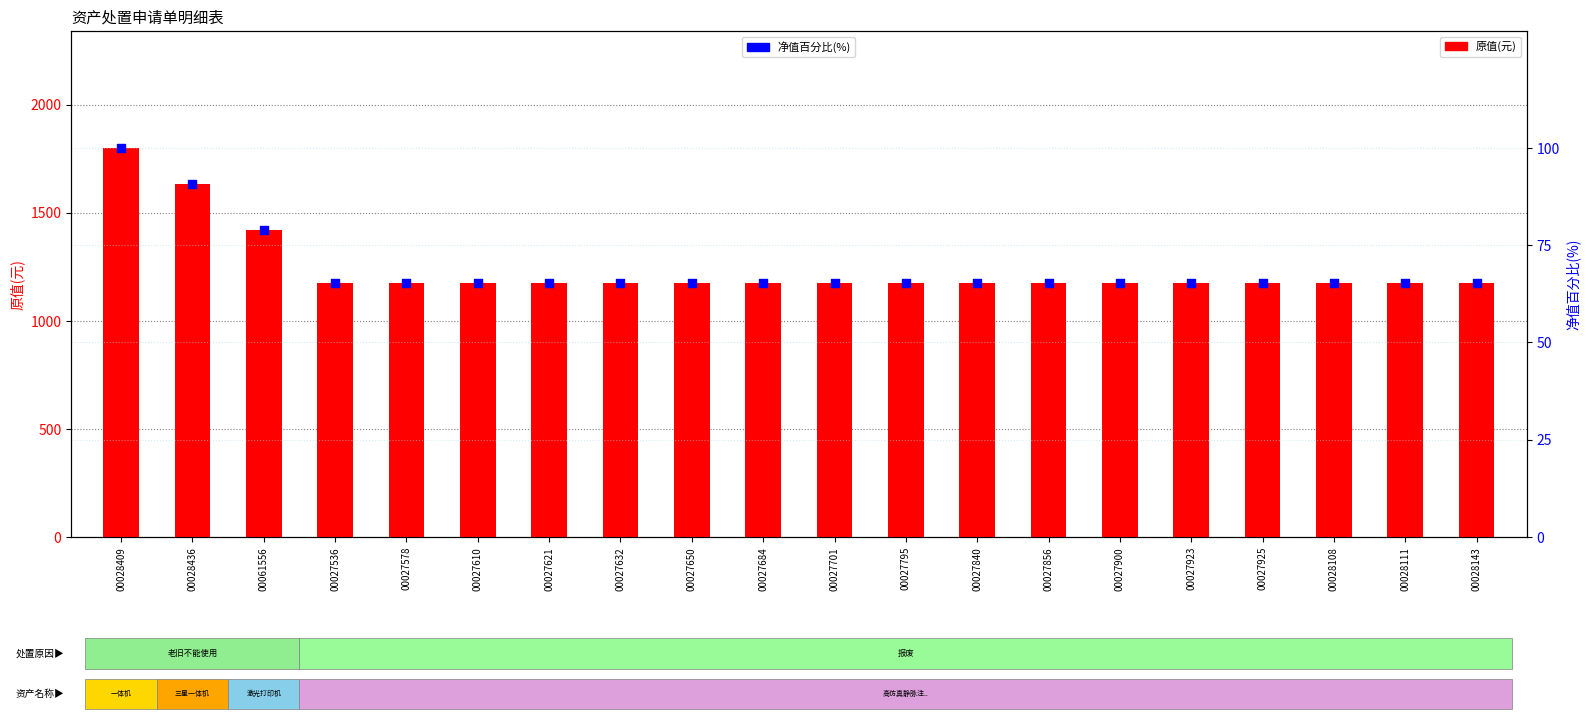

What are all the series names shown in the legend?

原值(元), 净值百分比(%)